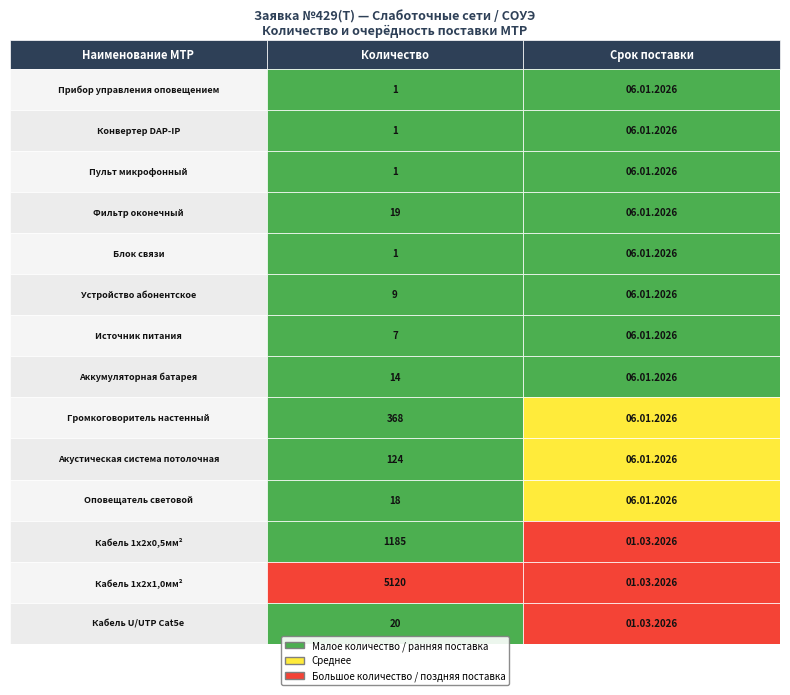

What is the minimum value shown in the chart?

1